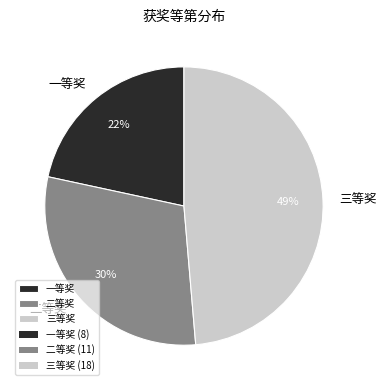

What is the smallest slice in the pie chart?

一等奖